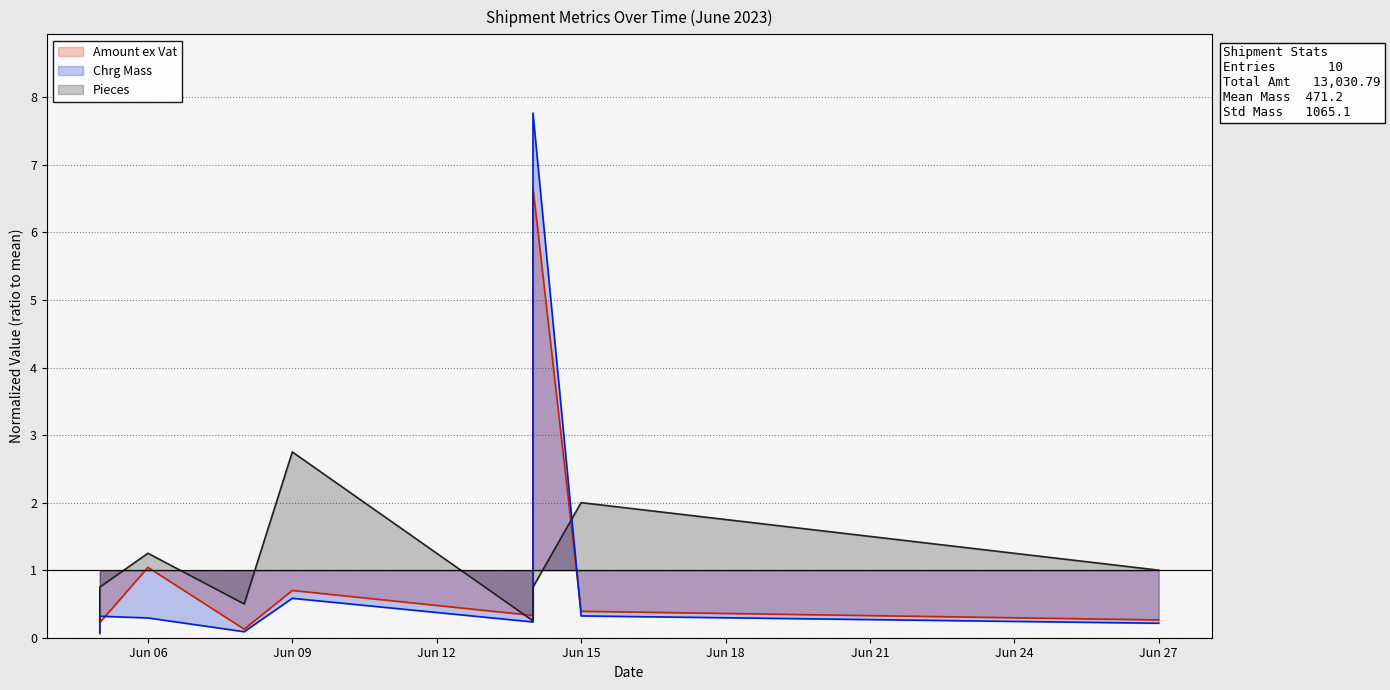

At 2023-06-05, list the series in order from smallest to largest.

Chrg Mass, Amount ex Vat, Pieces